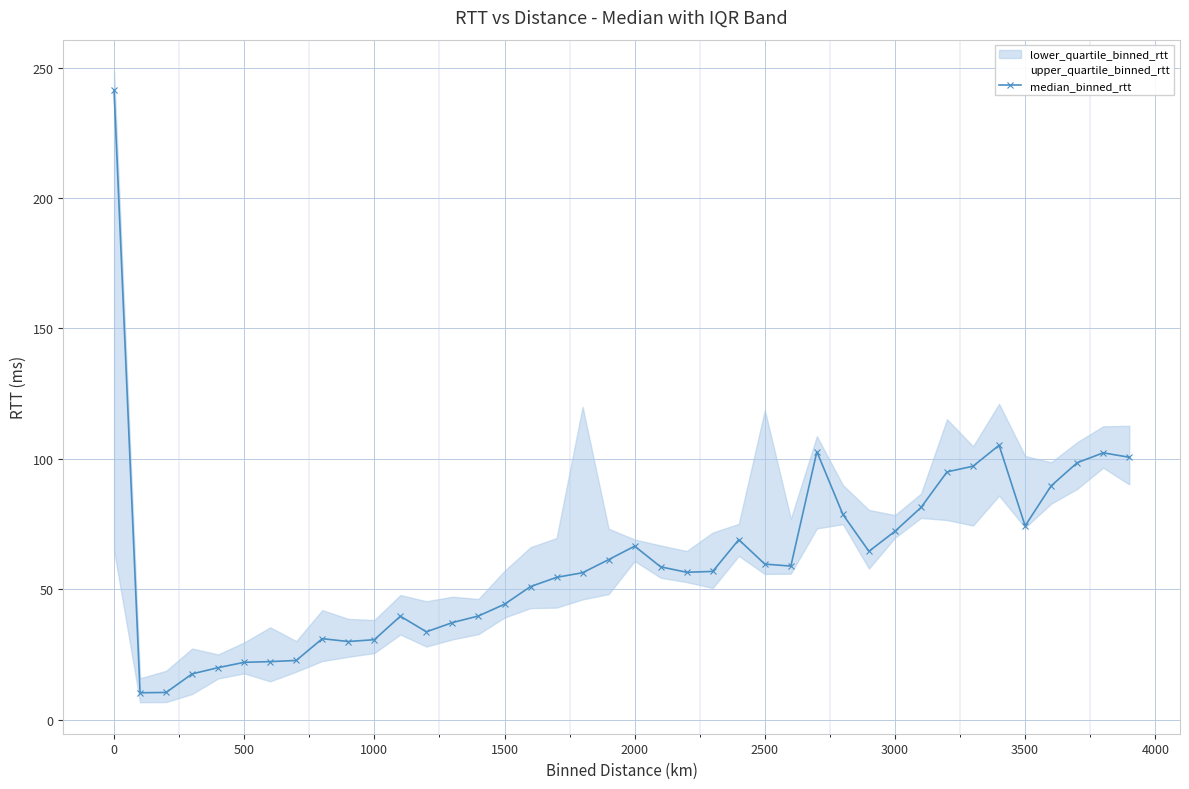

Reading left to right, list all the values displayed in this chart.

241.4	10.3	10.5	17.6	20.0	22.0	22.3	22.7	31.1	30.0	30.7	39.7	33.7	37.2	39.8	44.3	51.0	54.6	56.4	61.4	66.5	58.6	56.5	56.9	69.0	59.7	58.9	102.7	78.7	64.6	72.2	81.4	95.0	97.2	105.2	74.3	89.7	98.5	102.3	100.6